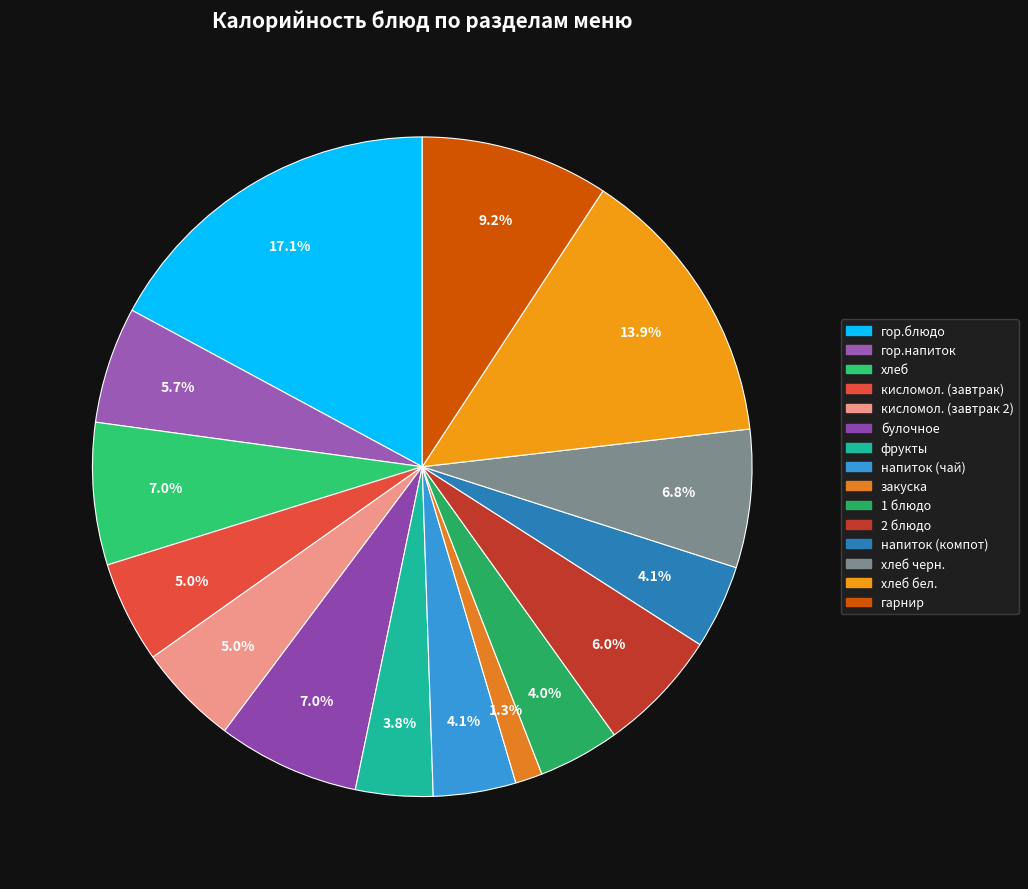

Is the sum of гор.блюдо and напиток (чай) greater than half?

No